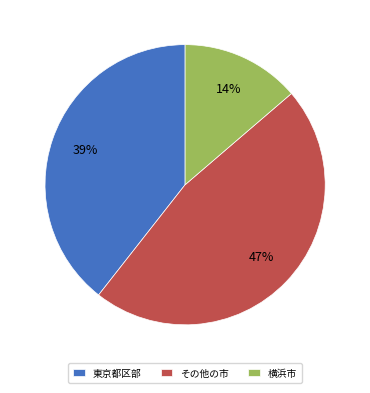

Rank the categories by value from highest to lowest.

その他の市, 東京都区部, 横浜市